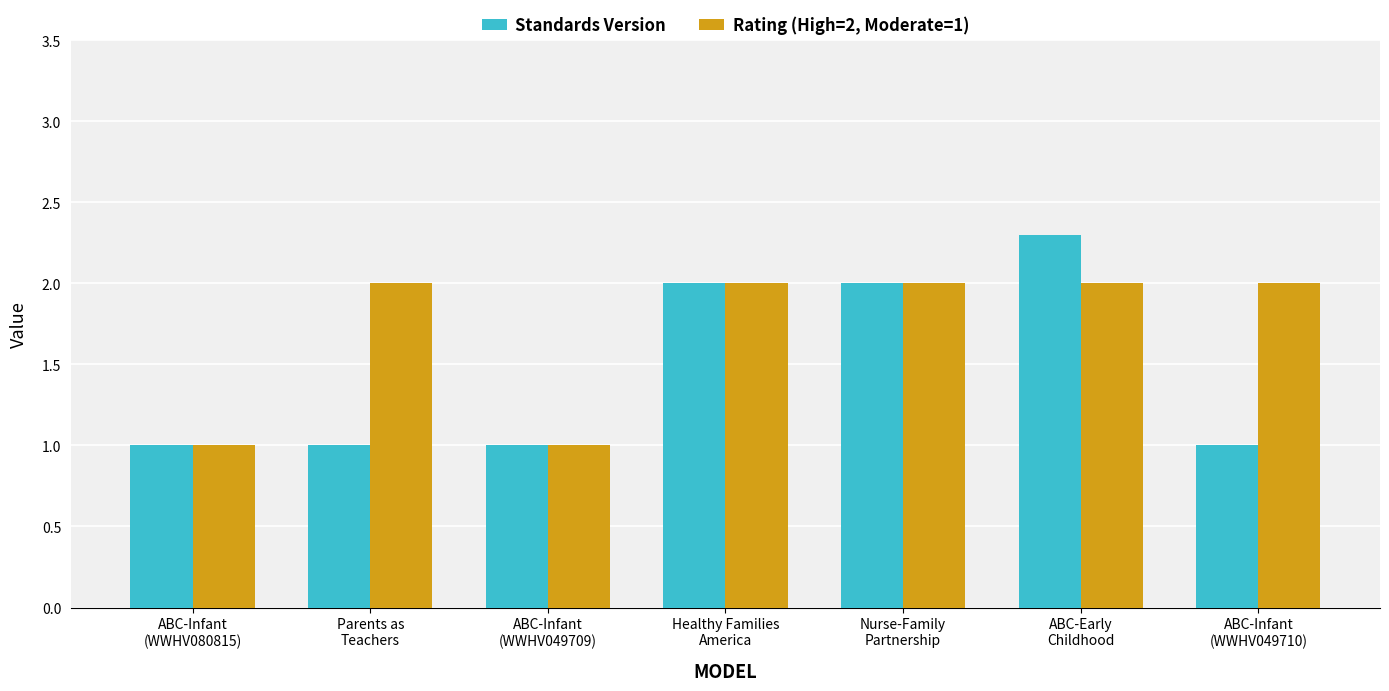

The Standards Version series shows 1.3 at ABC-Infant
(WWHV049710). True or false?

False